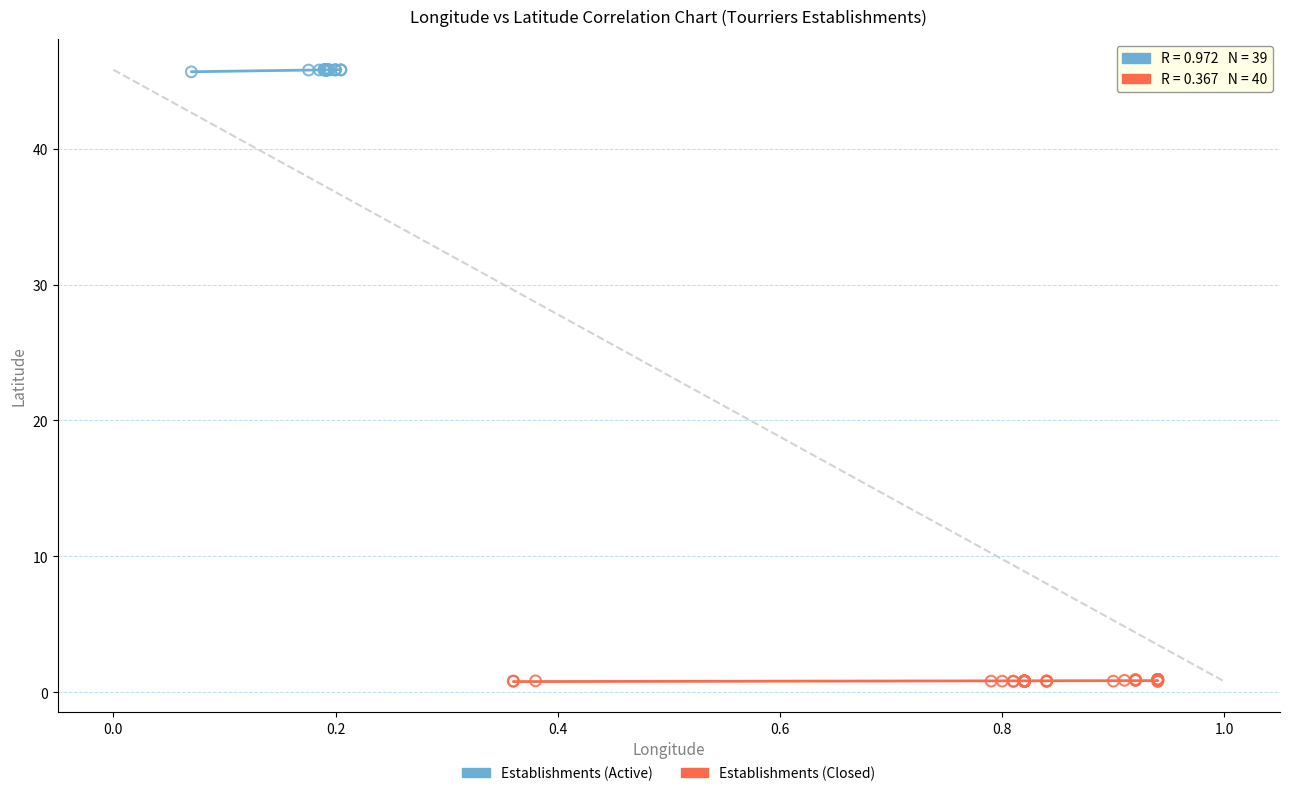

Which series contains the highest Y value?

Establishments (Active)